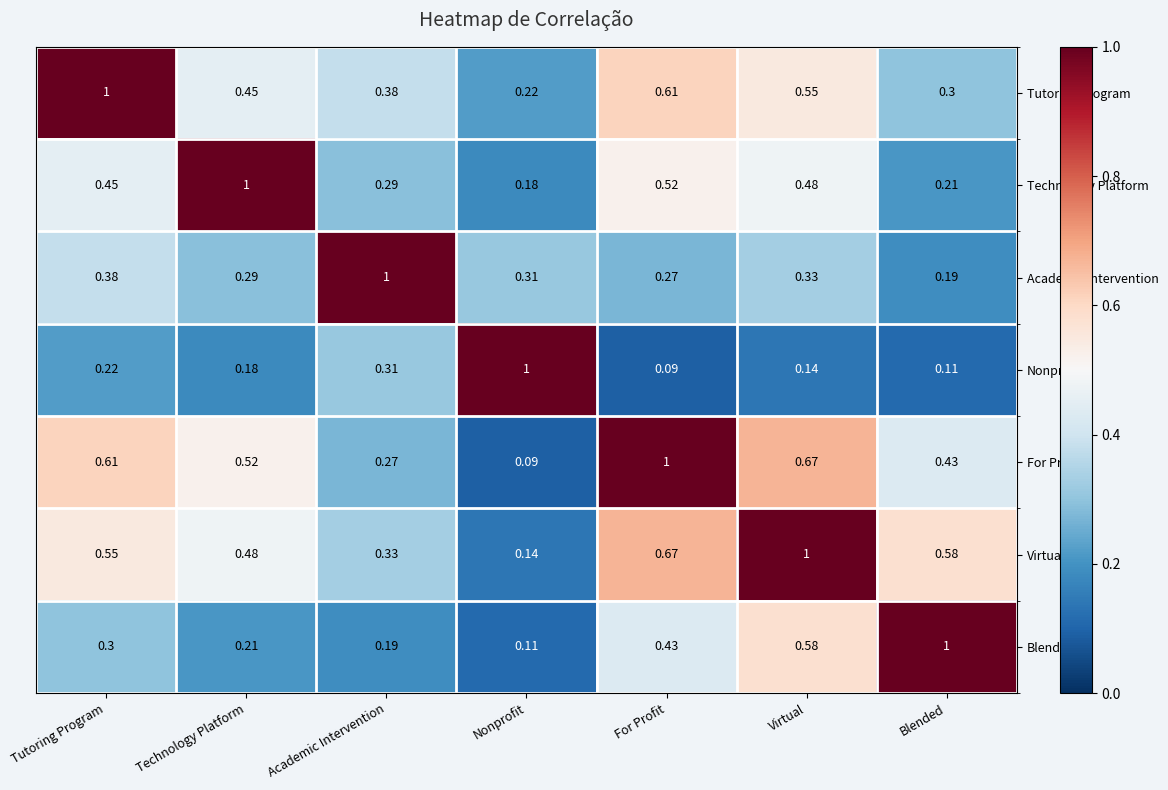

Where is For Profit nearest to the value 0?

Nonprofit